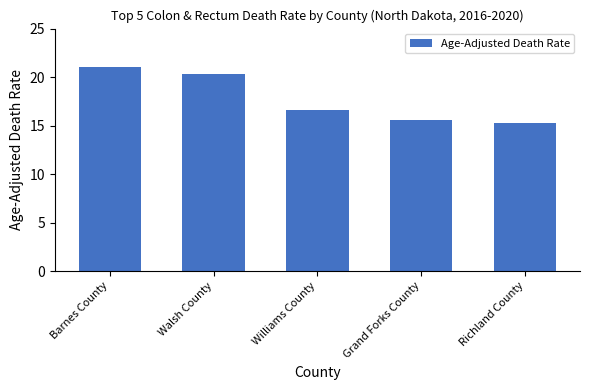

What is the difference between the maximum and minimum values?

5.7